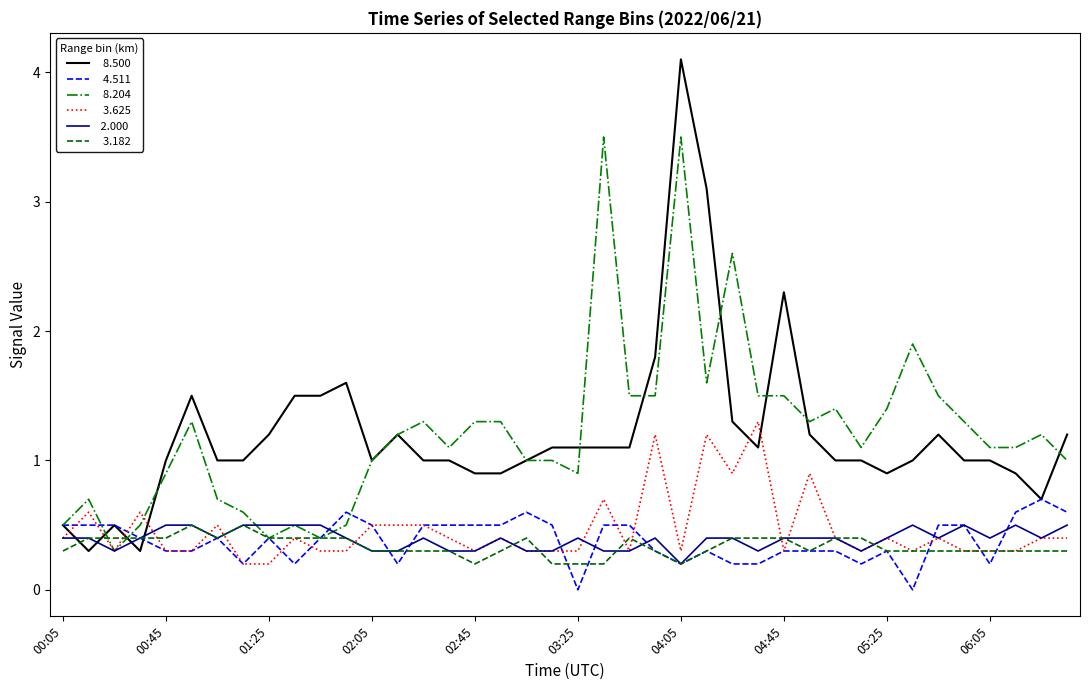

What is the maximum value shown in the chart?

4.1